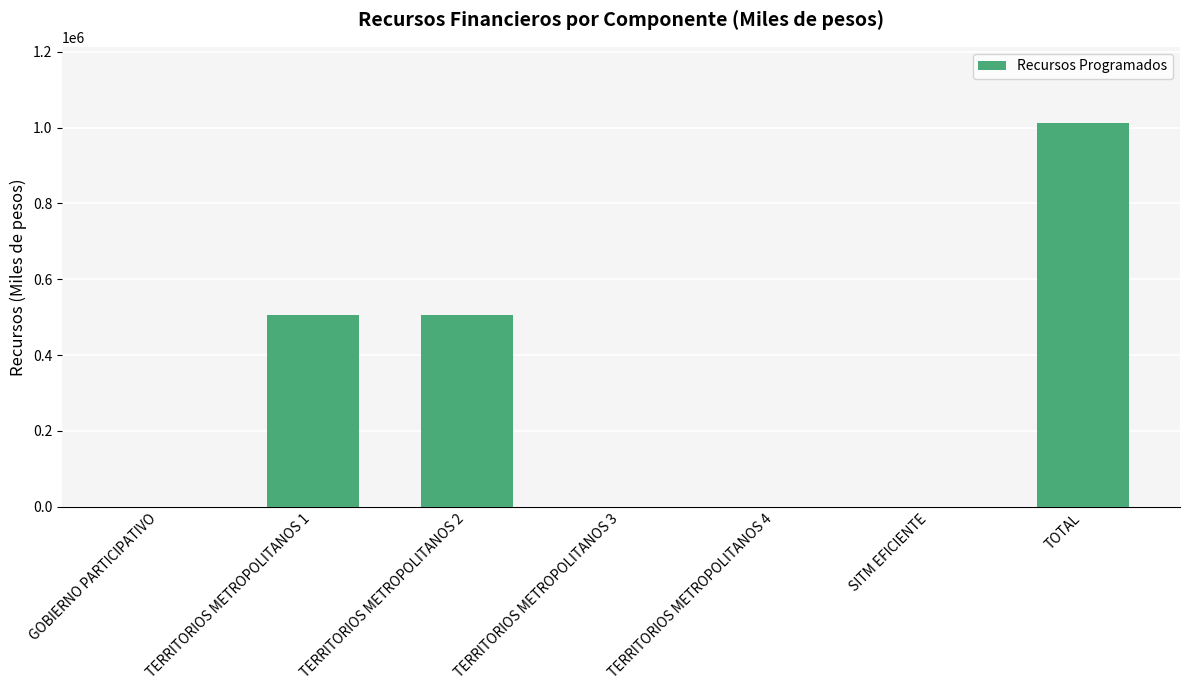

How many distinct data groups are displayed?

1